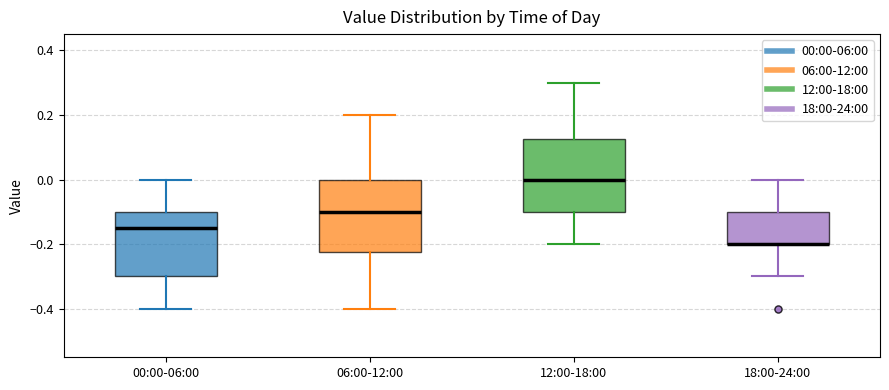

Where does the upper whisker of the box for 12:00-18:00 end on the y-axis? The values are not printed on the chart, so give them approximately, as read against the axis.

0.30